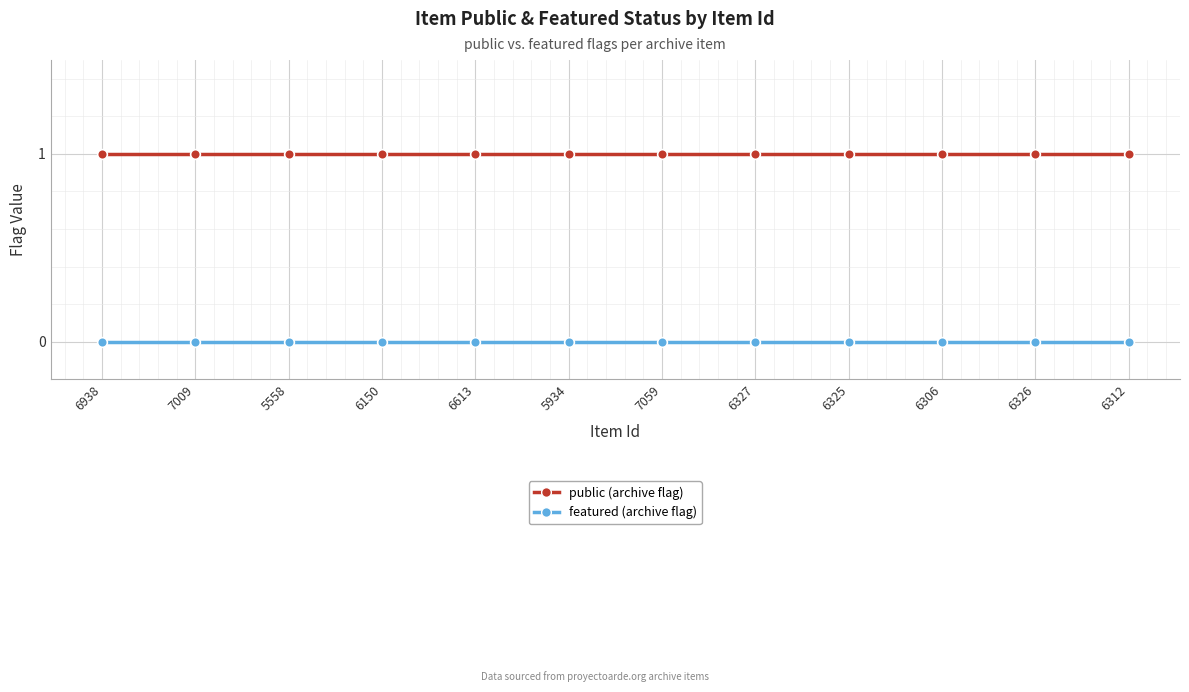

What position from the left is 5934?

6